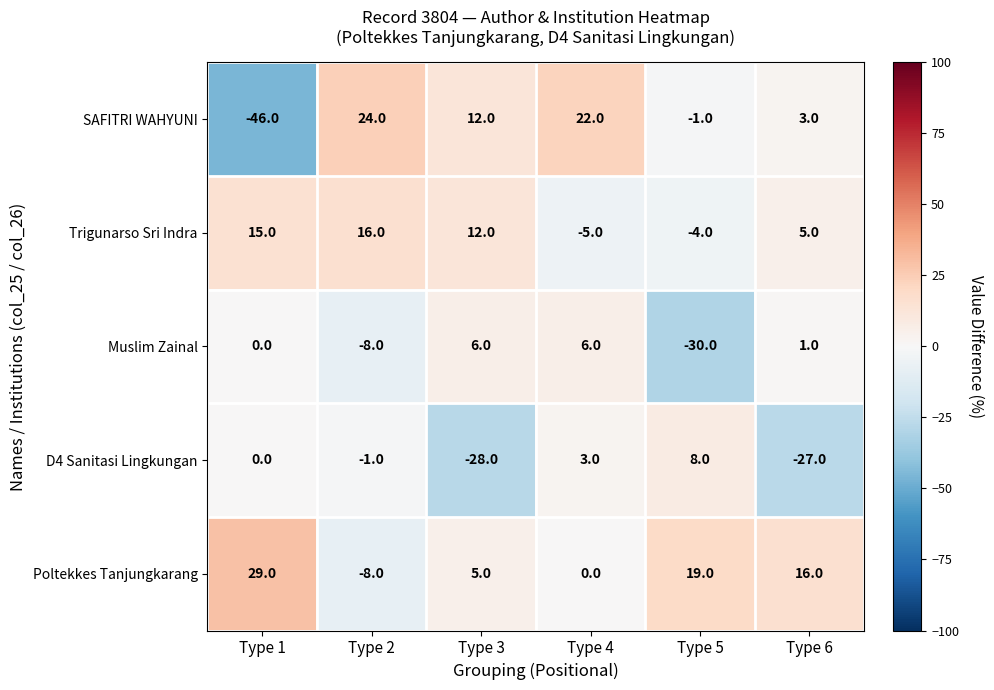

What is the sum of all D4 Sanitasi Lingkungan values?

-45